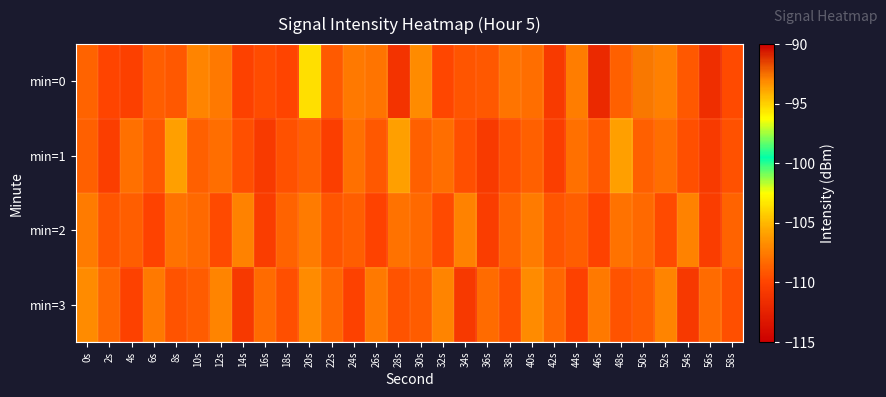

What is the minimum value shown in the chart?

-112.0